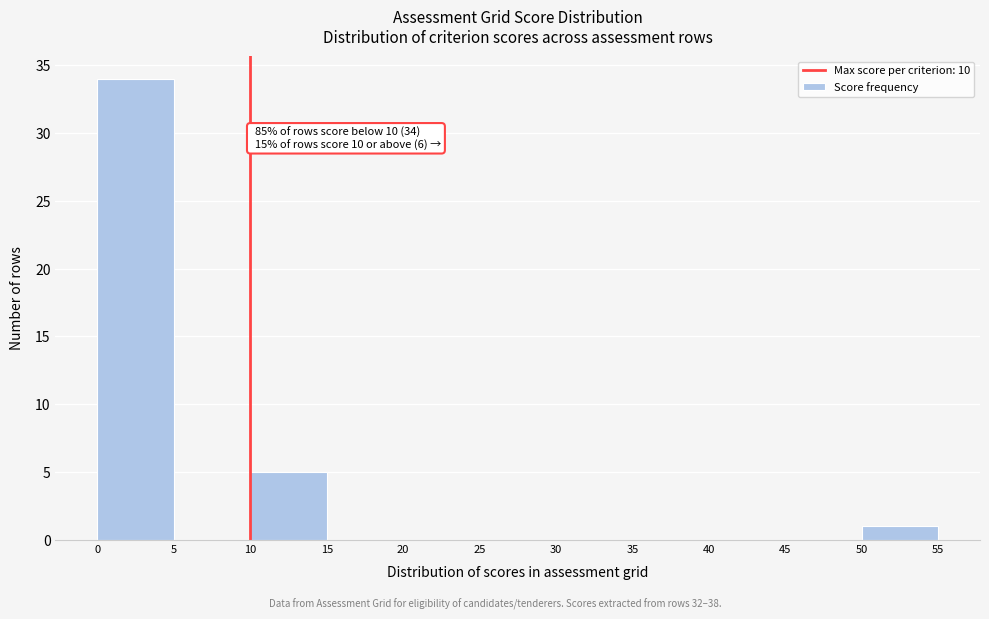

Over which range of the x-axis is the bar tallest?

0 to 5